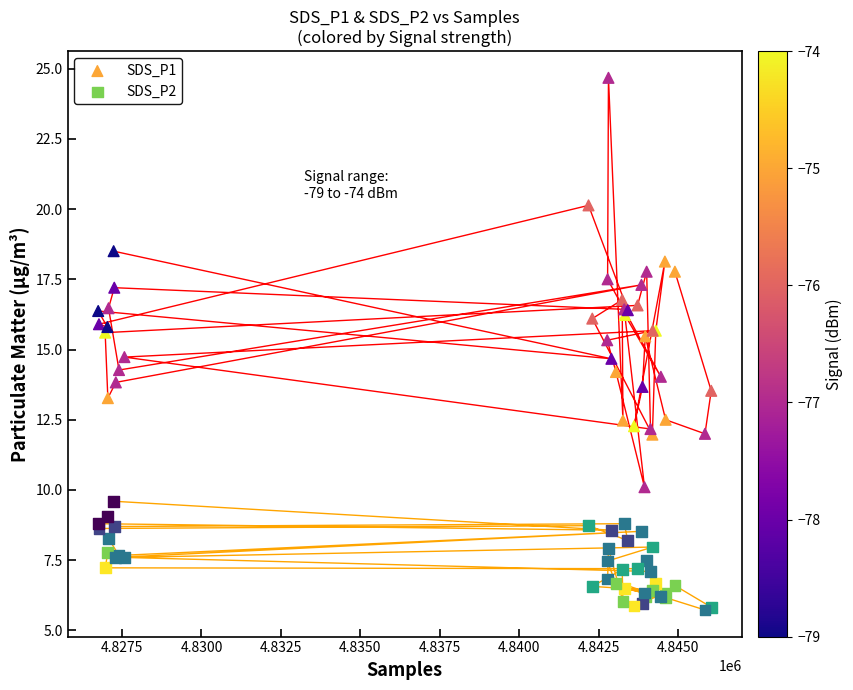

Which series contains the lowest Y value?

SDS_P2